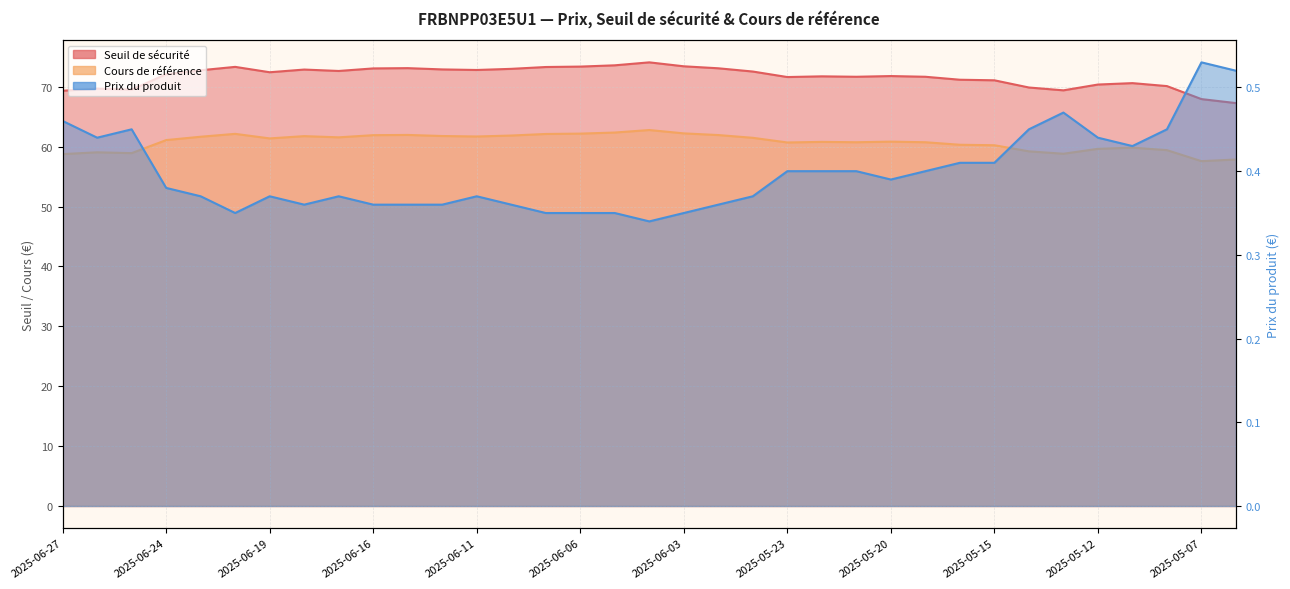

Reading right to left, list all the values displayed in this chart.

Seuil de sécurité: 67.3	67.9	70.1	70.6	70.4	69.4	69.9	71.1	71.2	71.7	71.8	71.7	71.7	71.6	72.5	73.1	73.4	74.1	73.6	73.4	73.3	73.0	72.8	72.9	73.1	73.1	72.6	72.9	72.4	73.3	72.8	72.1	69.5	69.7	69.3
Cours de référence: 57.9	57.6	59.4	59.8	59.6	58.8	59.2	60.2	60.3	60.7	60.8	60.7	60.8	60.7	61.5	61.9	62.2	62.8	62.4	62.2	62.1	61.9	61.7	61.8	62.0	61.9	61.6	61.8	61.4	62.1	61.7	61.1	58.9	59.1	58.8
Prix du produit: 0.5	0.5	0.5	0.4	0.4	0.5	0.5	0.4	0.4	0.4	0.4	0.4	0.4	0.4	0.4	0.4	0.3	0.3	0.3	0.3	0.3	0.4	0.4	0.4	0.4	0.4	0.4	0.4	0.4	0.3	0.4	0.4	0.5	0.4	0.5